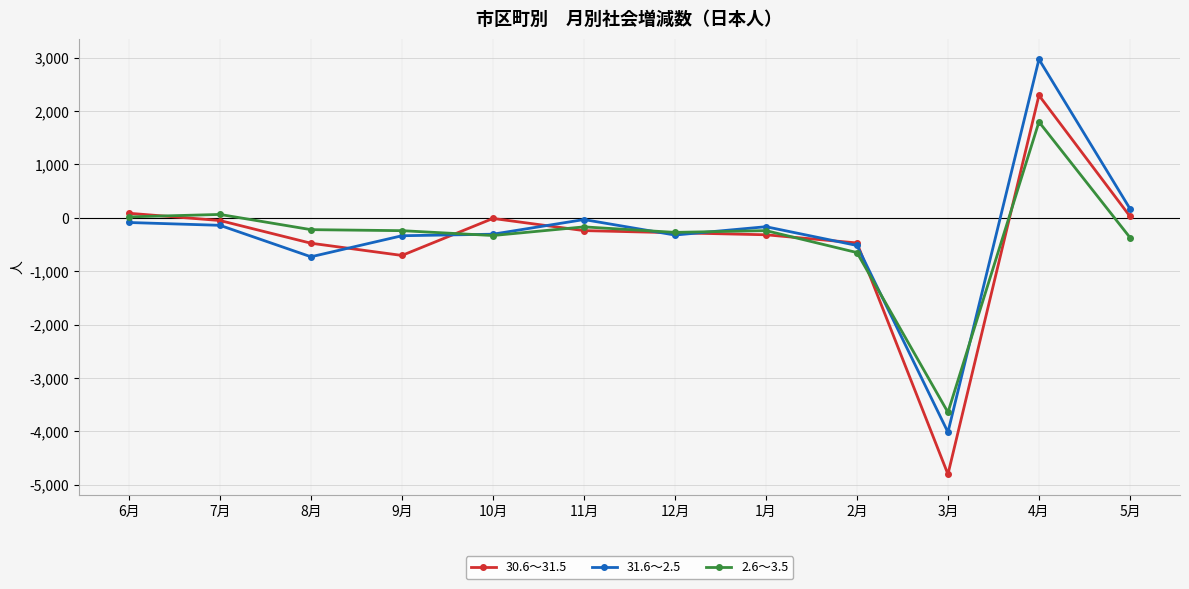

How many lines are shown in the chart?

3